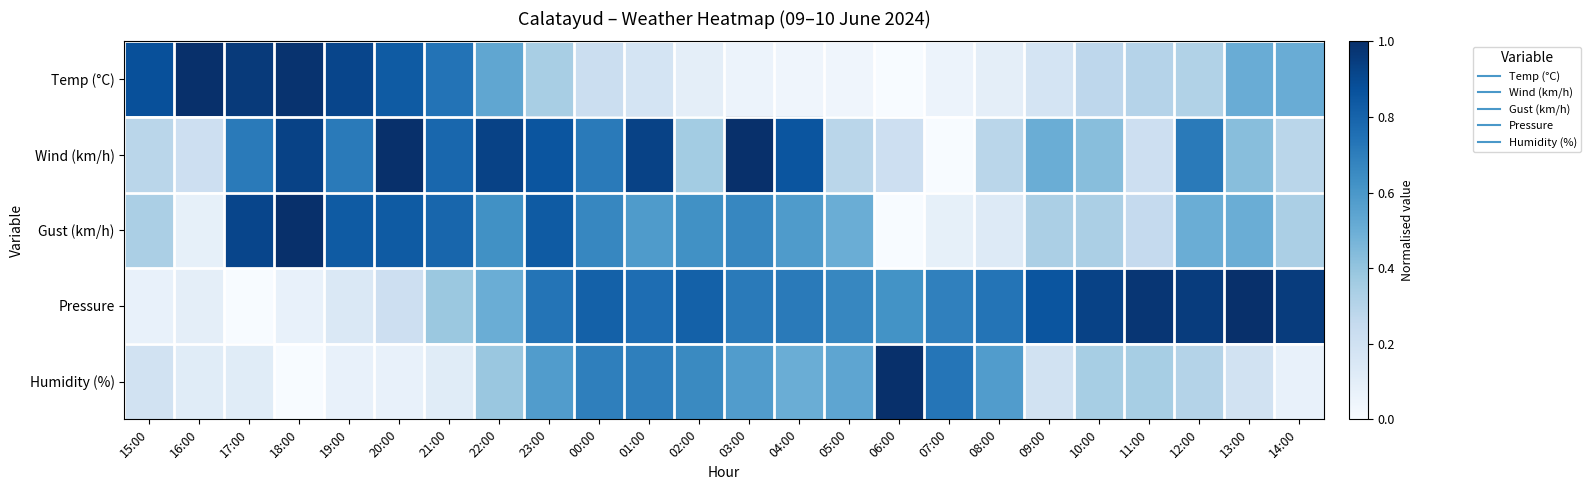

What is the maximum value shown in the chart?

1.0